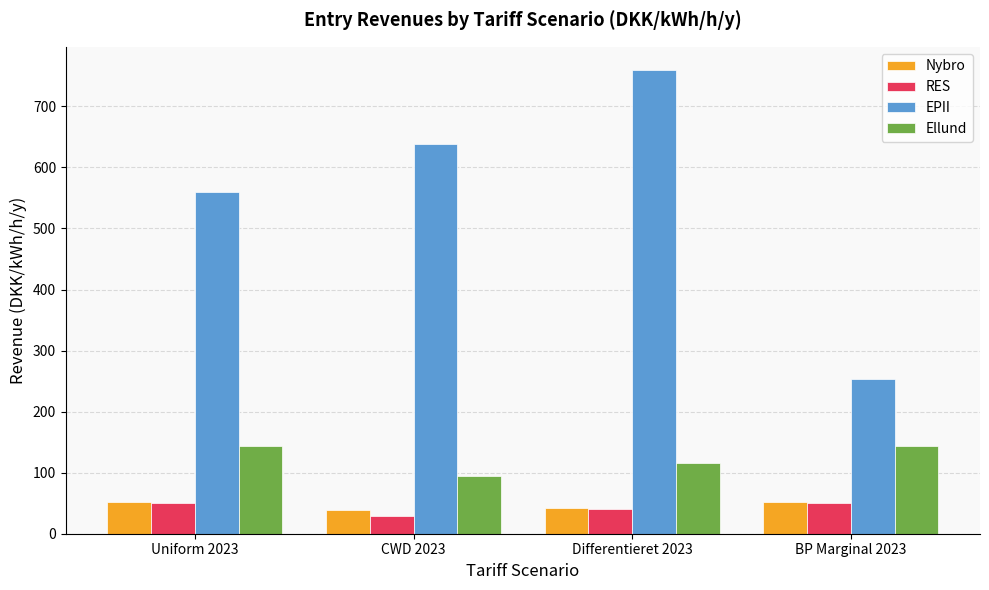

How many bars are there in total?

16